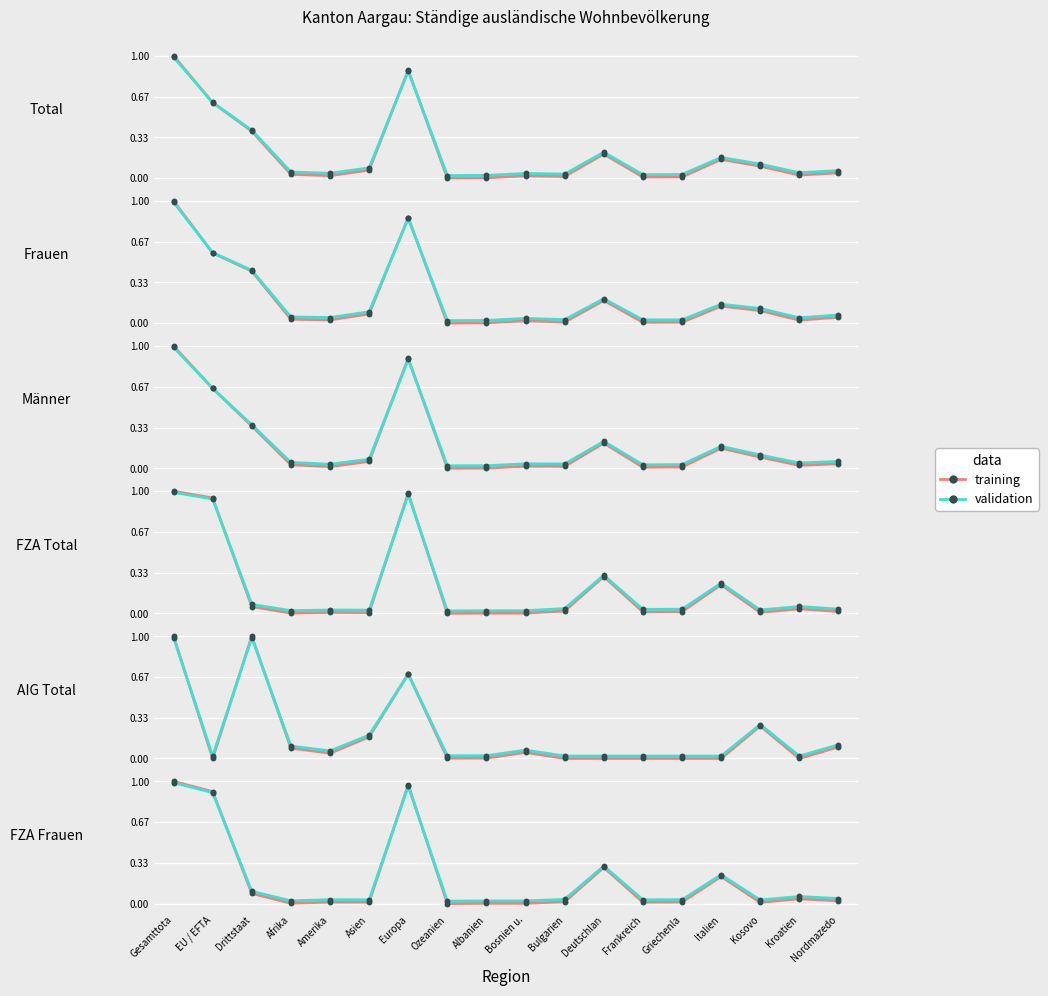

At how many categories does at least one series exceed 0?

18